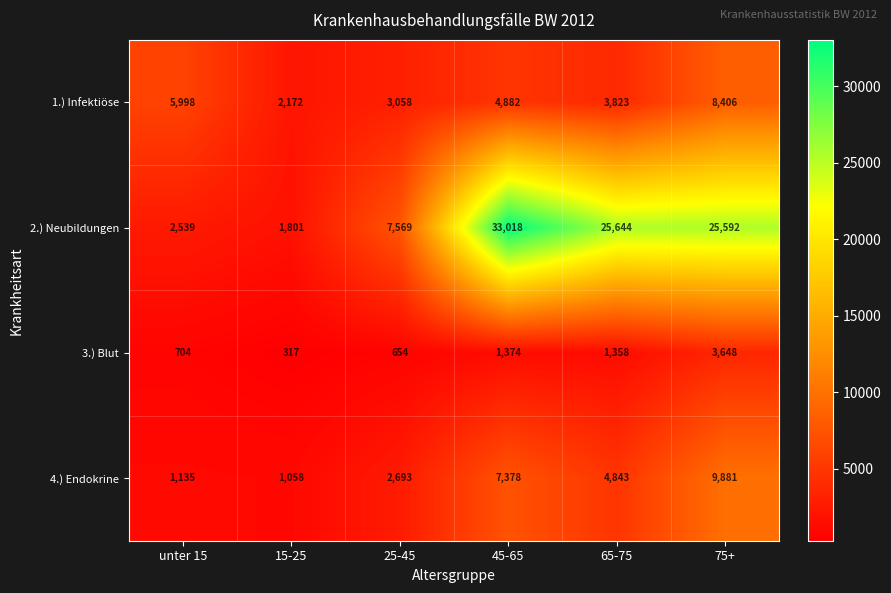

List the series in order of their peak value, highest first.

2.) Neubildungen, 4.) Endokrine, 1.) Infektiöse, 3.) Blut